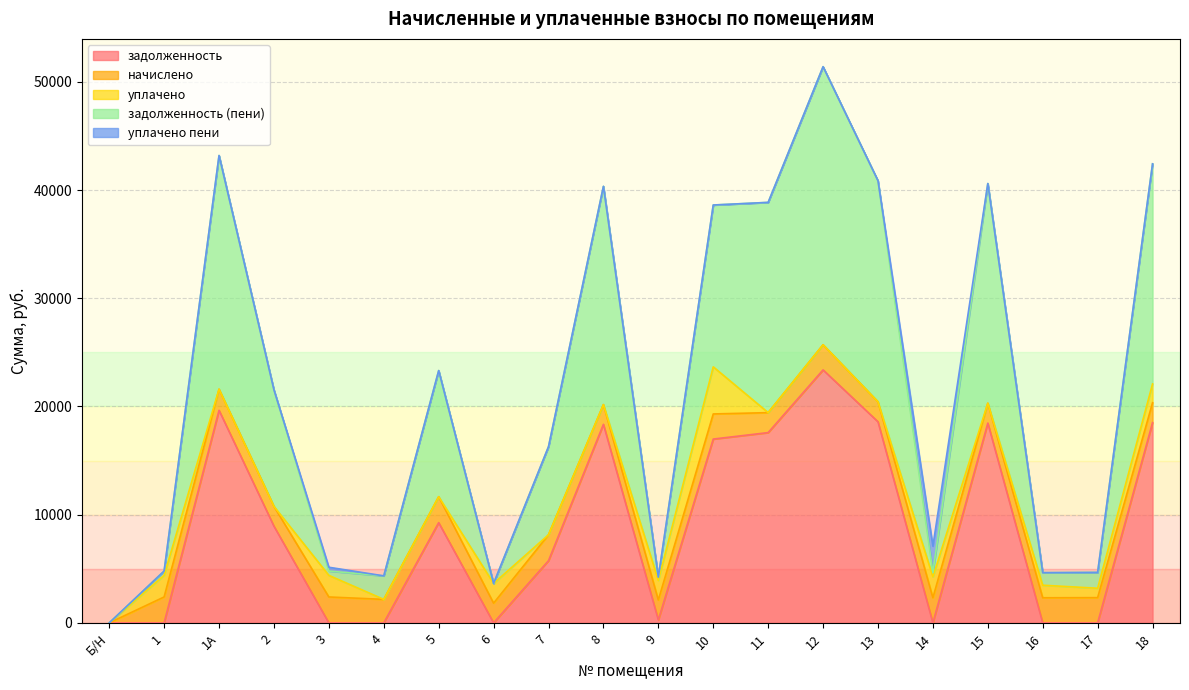

Reading left to right, list all the values displayed in this chart.

задолженность: 0.0	1.1	19644.0	8933.8	0.1	0.2	9262.7	1.0	5747.6	18347.5	268.8	16986.0	17583.2	23376.5	18583.2	0.0	18465.4	0.0	0.5	18504.7
начислено: 0.0	2394.6	1950.0	1833.0	2394.6	2172.3	2394.6	1821.3	2394.6	1821.3	1844.7	2320.5	1844.7	2320.5	1844.7	2320.5	1833.0	2320.5	2332.2	1836.9
уплачено: 0.0	1996.7	0.0	0.0	1995.6	0.0	0.0	1822.3	0.0	0.0	1806.0	4352.6	0.0	0.0	0.0	1933.8	0.0	1160.0	867.0	1737.0
задолженность (пени): 0.0	399.1	21594.0	10766.8	399.1	2172.5	11657.3	0.0	8142.1	20168.8	307.4	14954.0	19427.9	25697.0	20427.9	386.8	20298.4	1160.4	1465.7	20341.6
уплачено пени: 0.0	0.0	0.0	0.0	351.5	0.0	0.0	0.0	0.0	0.0	0.0	0.0	0.0	0.0	0.0	2450.2	0.0	0.0	0.0	0.0